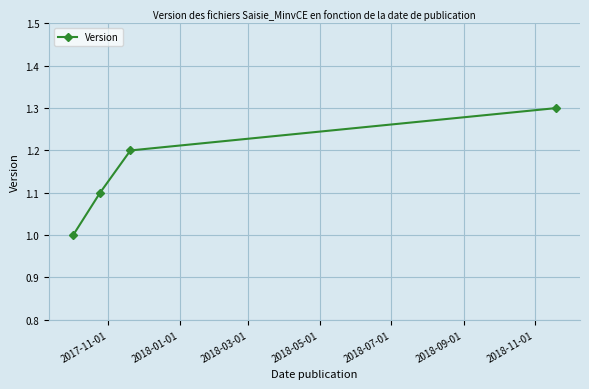

Reading left to right, what are all the values shown in this chart?

1.0	1.1	1.2	1.3